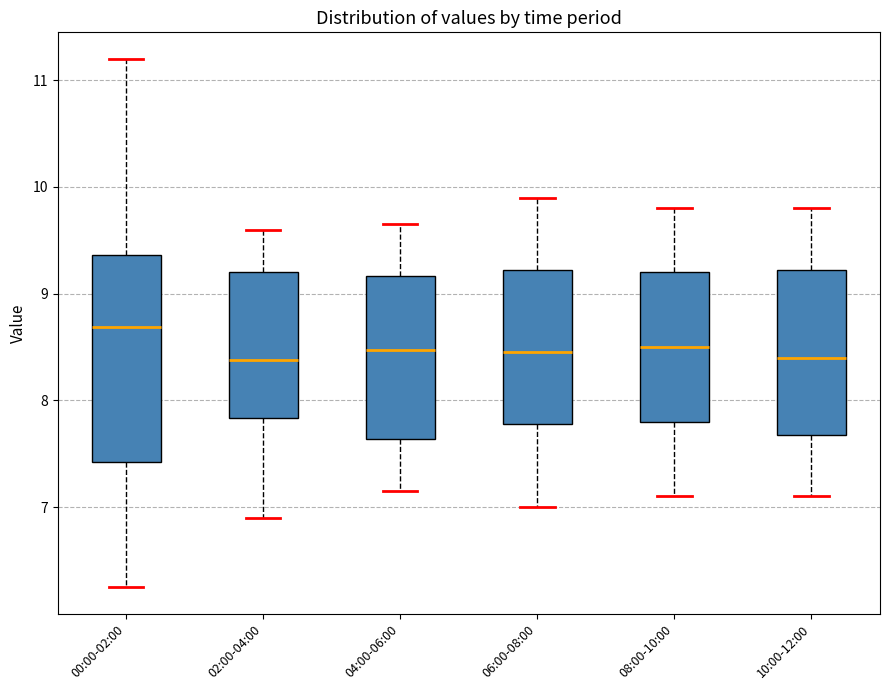

Comparing the boxes themselves (not the whiskers), which one is the tallest?

00:00-02:00